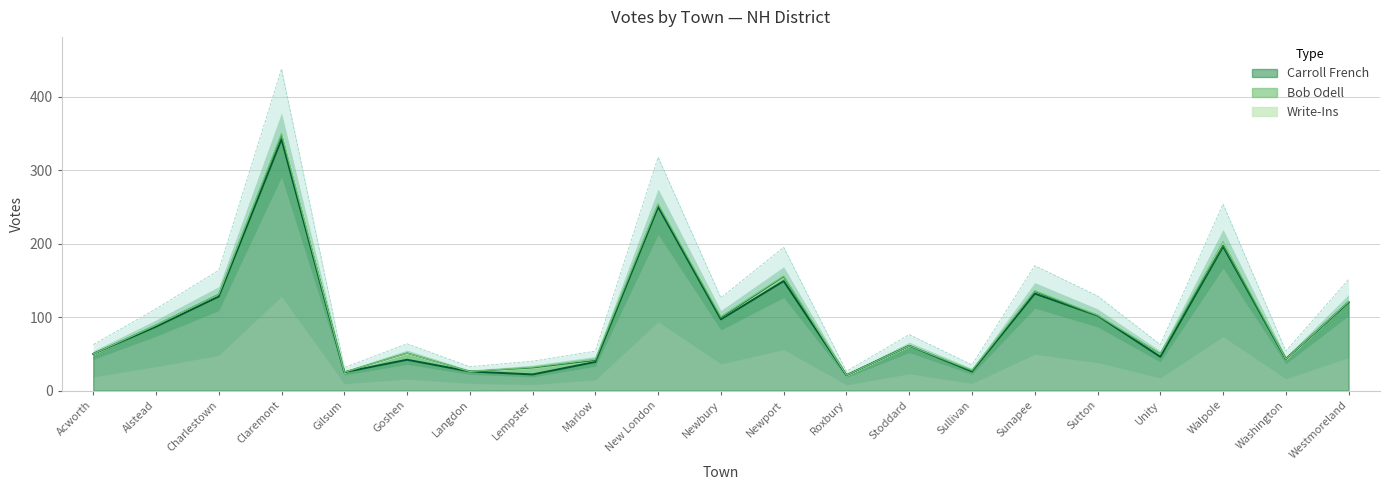

How many lines are shown in the chart?

3